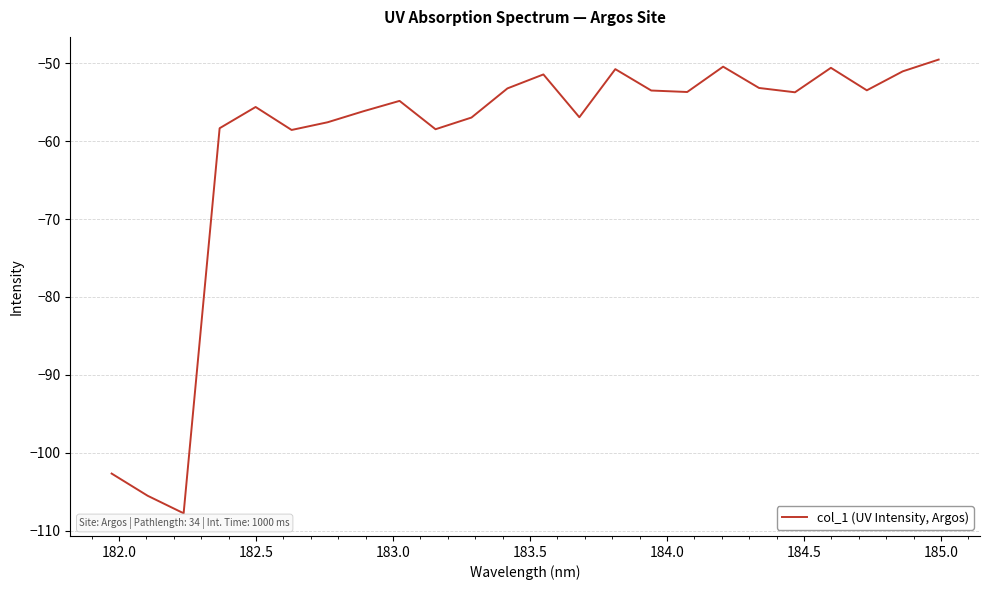

What is the difference between the maximum and second lowest values?

56.0